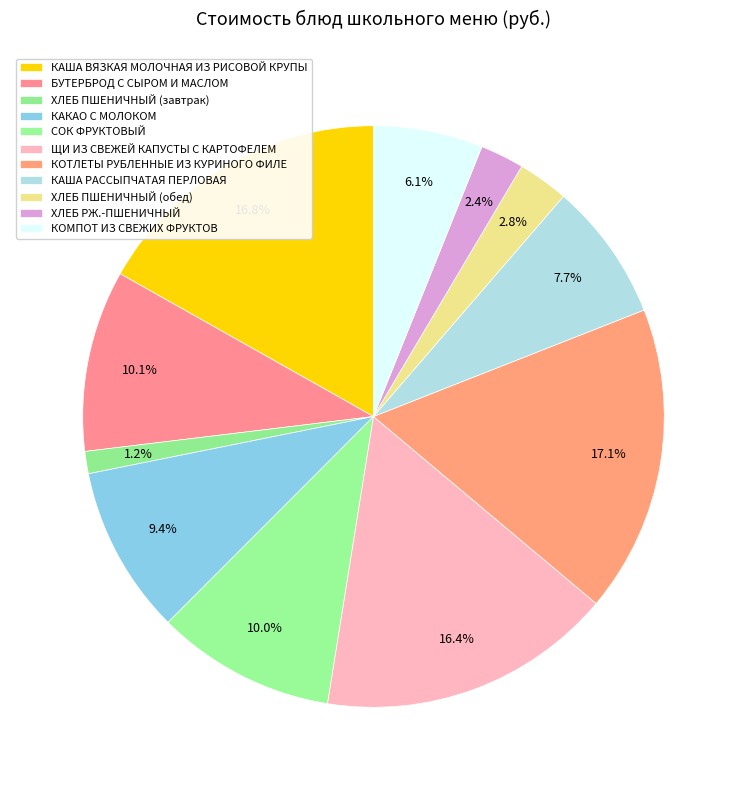

Combined, do ЩИ ИЗ СВЕЖЕЙ КАПУСТЫ С КАРТОФЕЛЕМ and КОТЛЕТЫ РУБЛЕННЫЕ ИЗ КУРИНОГО ФИЛЕ account for over 50%?

No